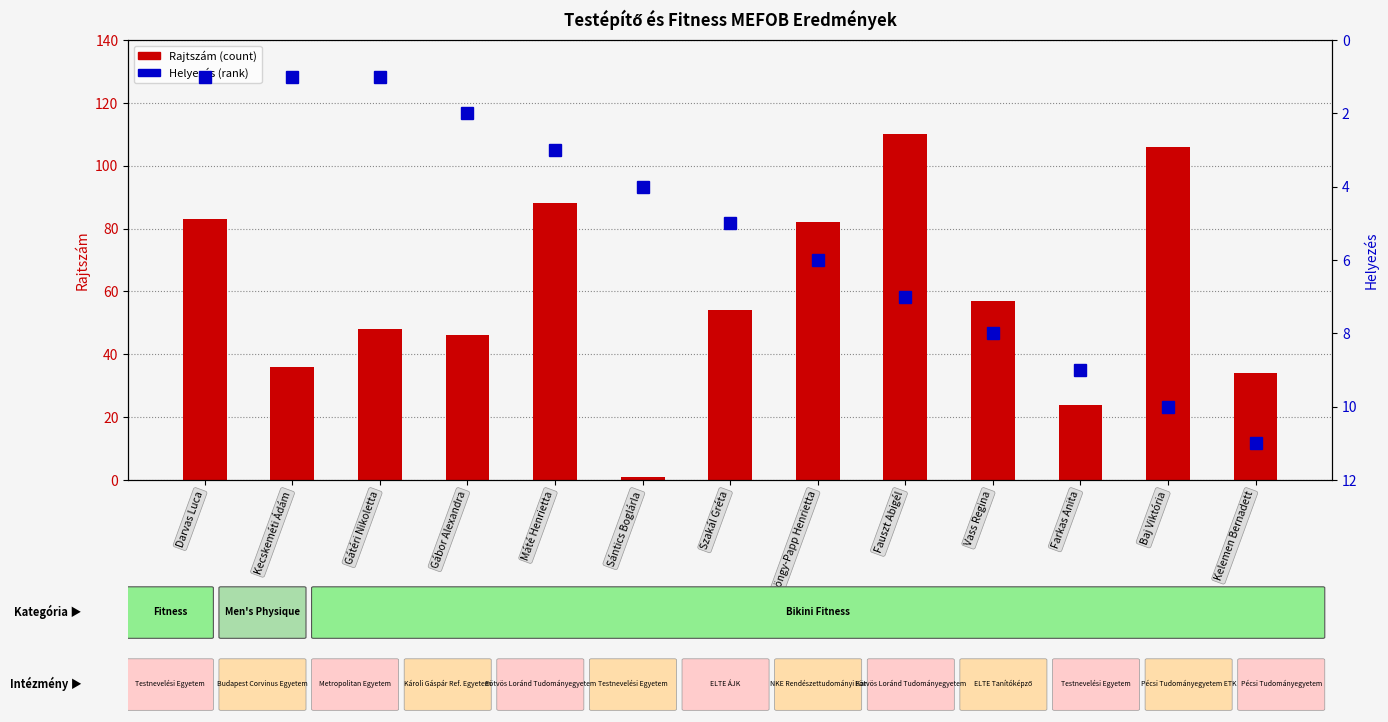

The Helyezés series shows 2 at Gábor Alexandra. True or false?

True